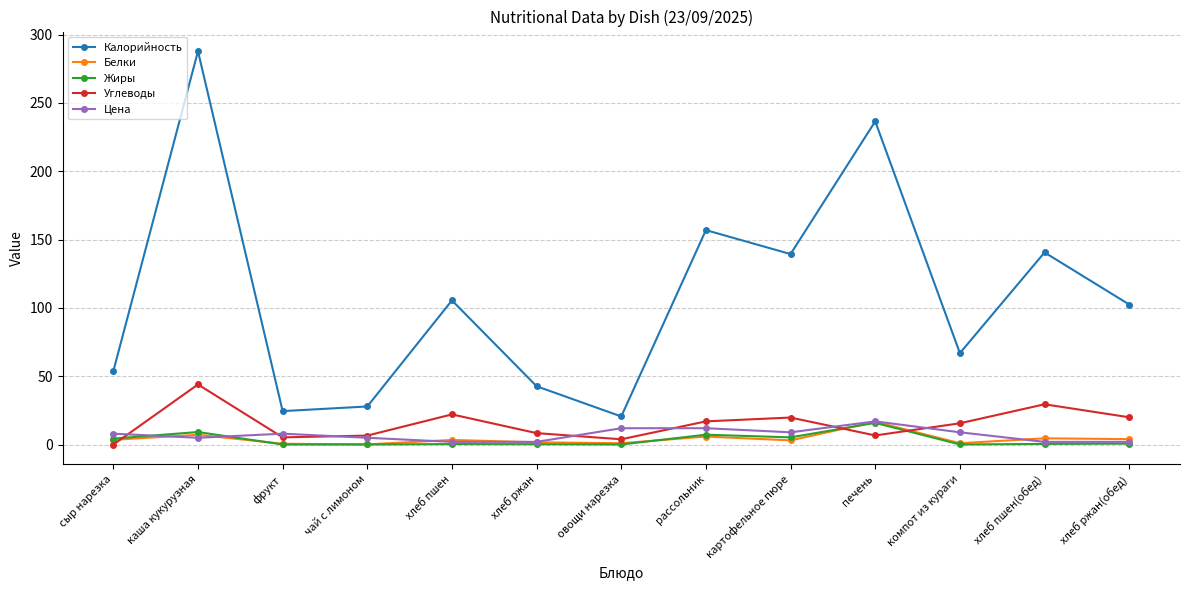

What is the greatest value displayed?

287.8